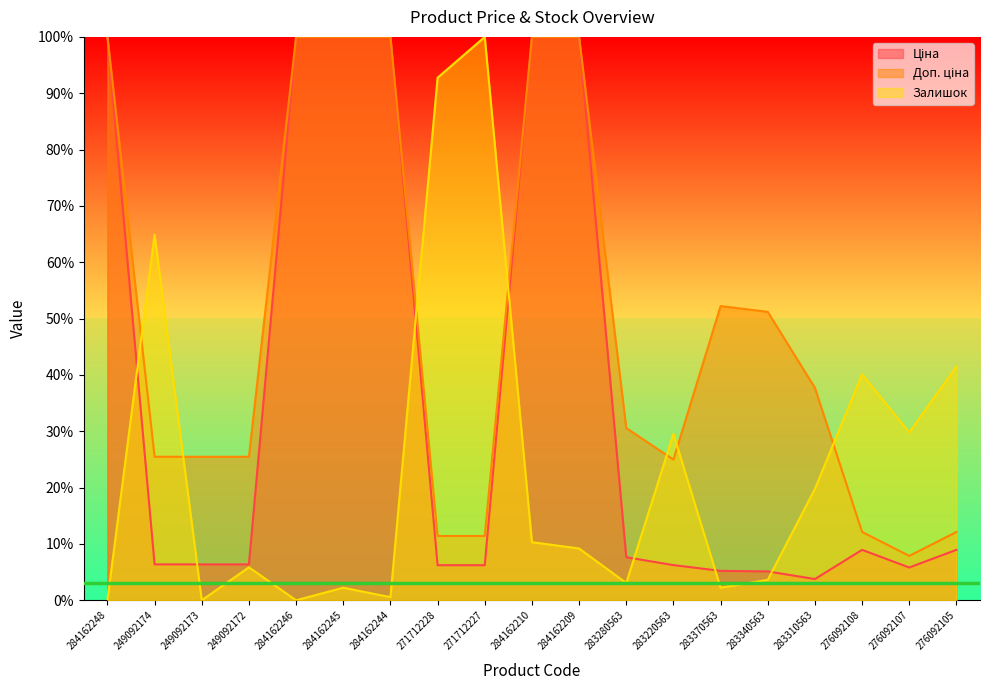

Does the chart display data point markers on the line(s)?

No